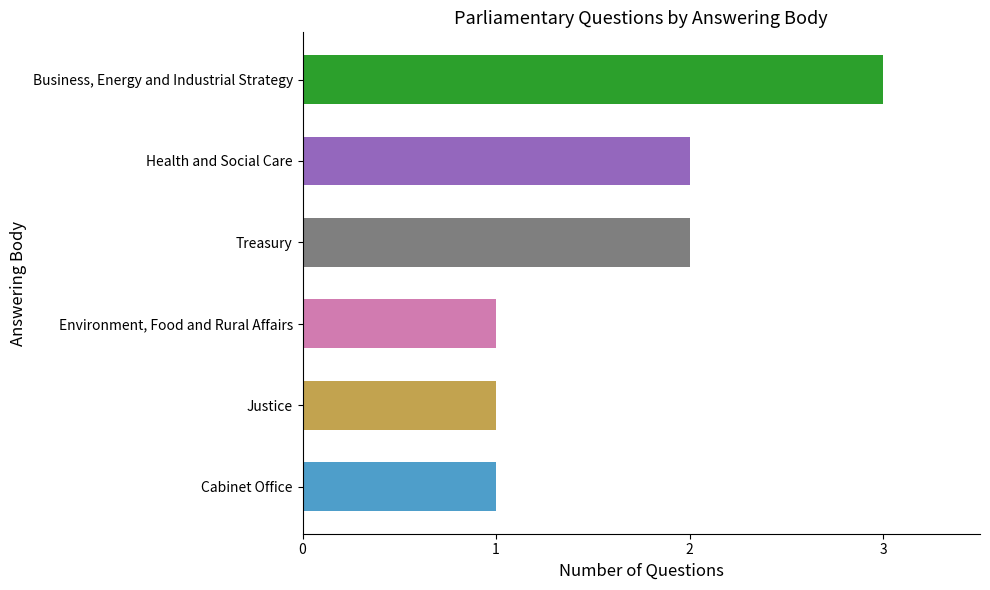

What is the change in value from Treasury to Business, Energy and Industrial Strategy?

+1